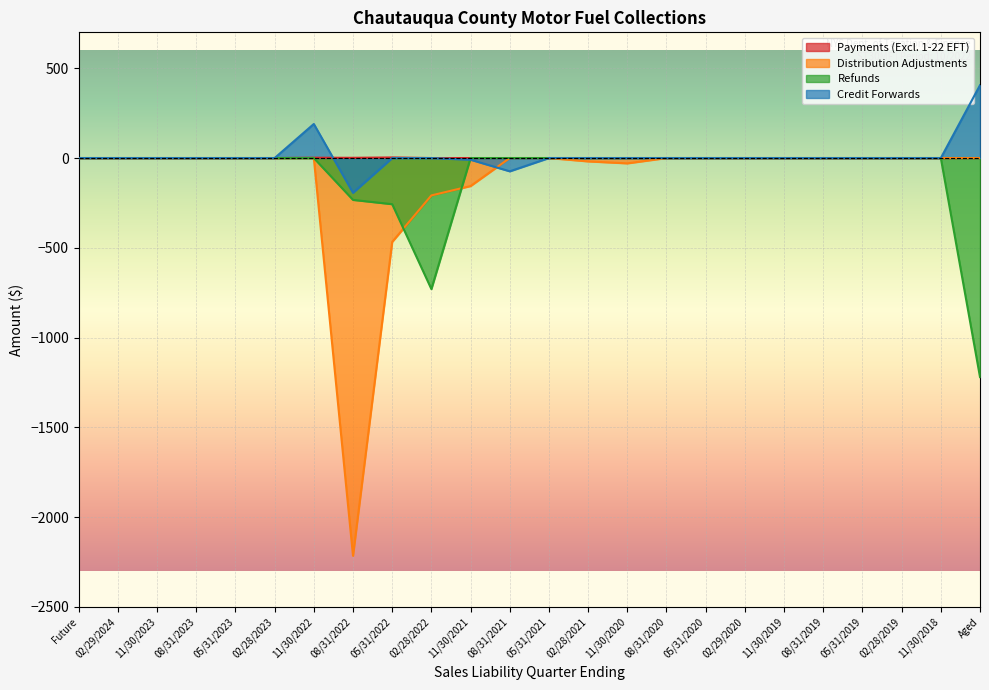

After their last crossing, which series has the higher values: Credit Forwards or Payments (Excl. 1-22 EFT)?

Payments (Excl. 1-22 EFT)